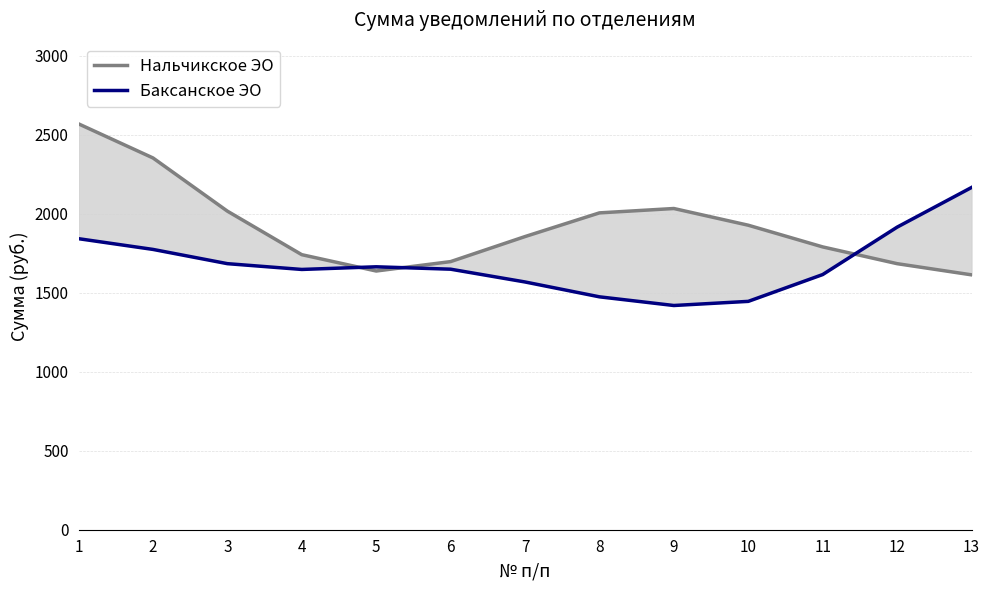

True or false: Баксанское ЭО has more than 1 points higher than both neighbors.

False